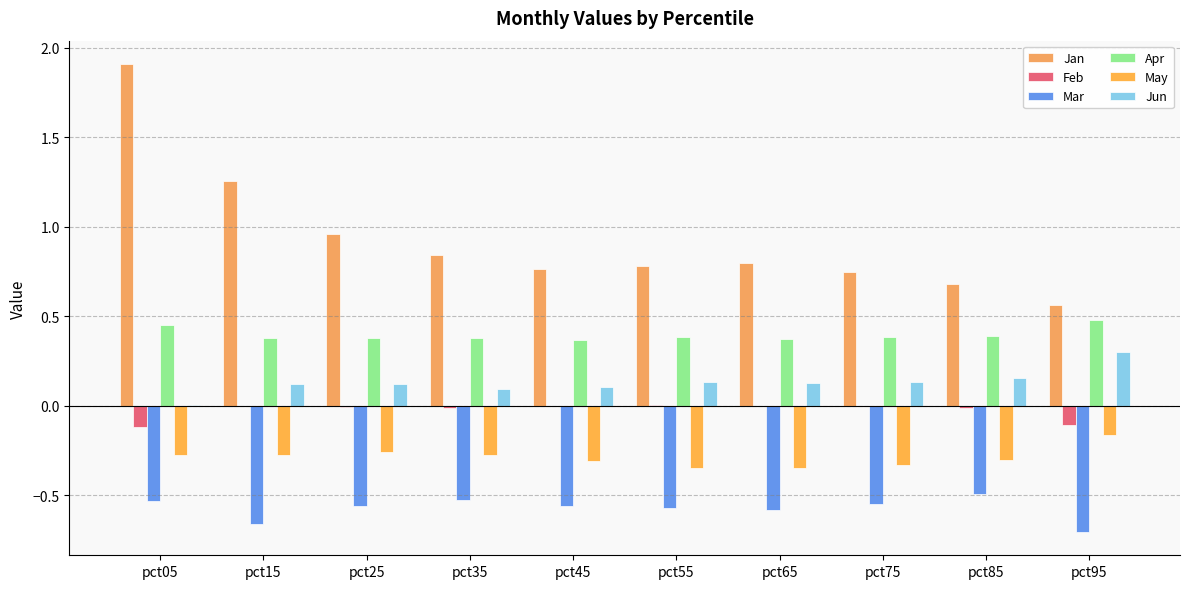

Reading right to left, what are all the values shown in this chart?

Jan: pct95=0.6	pct85=0.7	pct75=0.7	pct65=0.8	pct55=0.8	pct45=0.8	pct35=0.8	pct25=1.0	pct15=1.3	pct05=1.9
Feb: pct95=-0.1	pct85=-0.0	pct75=-0.0	pct65=0.0	pct55=0.0	pct45=-0.0	pct35=-0.0	pct25=-0.0	pct15=-0.0	pct05=-0.1
Mar: pct95=-0.7	pct85=-0.5	pct75=-0.6	pct65=-0.6	pct55=-0.6	pct45=-0.6	pct35=-0.5	pct25=-0.6	pct15=-0.7	pct05=-0.5
Apr: pct95=0.5	pct85=0.4	pct75=0.4	pct65=0.4	pct55=0.4	pct45=0.4	pct35=0.4	pct25=0.4	pct15=0.4	pct05=0.5
May: pct95=-0.2	pct85=-0.3	pct75=-0.3	pct65=-0.3	pct55=-0.3	pct45=-0.3	pct35=-0.3	pct25=-0.3	pct15=-0.3	pct05=-0.3
Jun: pct95=0.3	pct85=0.2	pct75=0.1	pct65=0.1	pct55=0.1	pct45=0.1	pct35=0.1	pct25=0.1	pct15=0.1	pct05=0.0